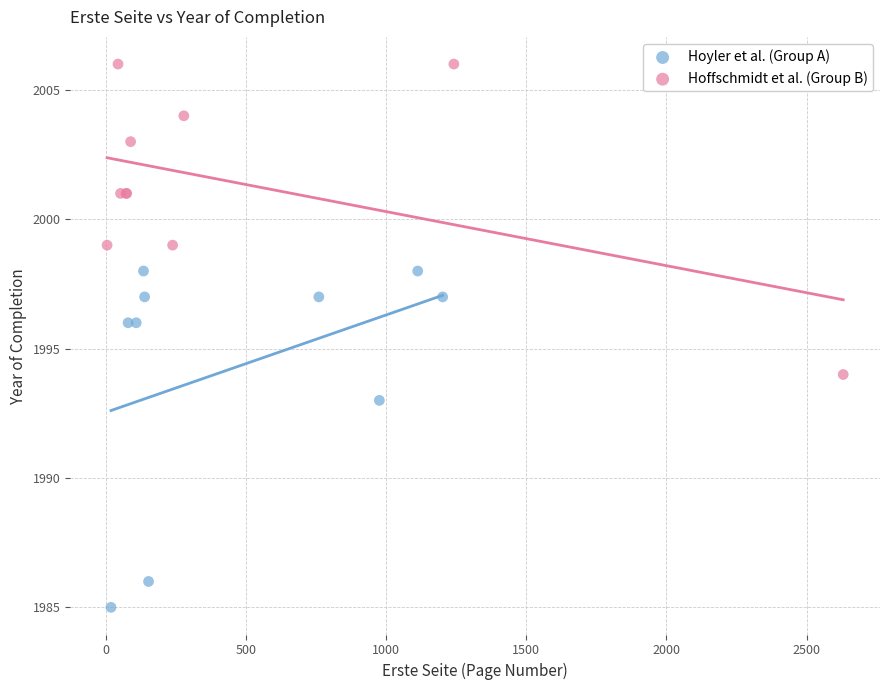

Which series has the largest Y range (max minus min)?

Hoyler et al. (Group A)